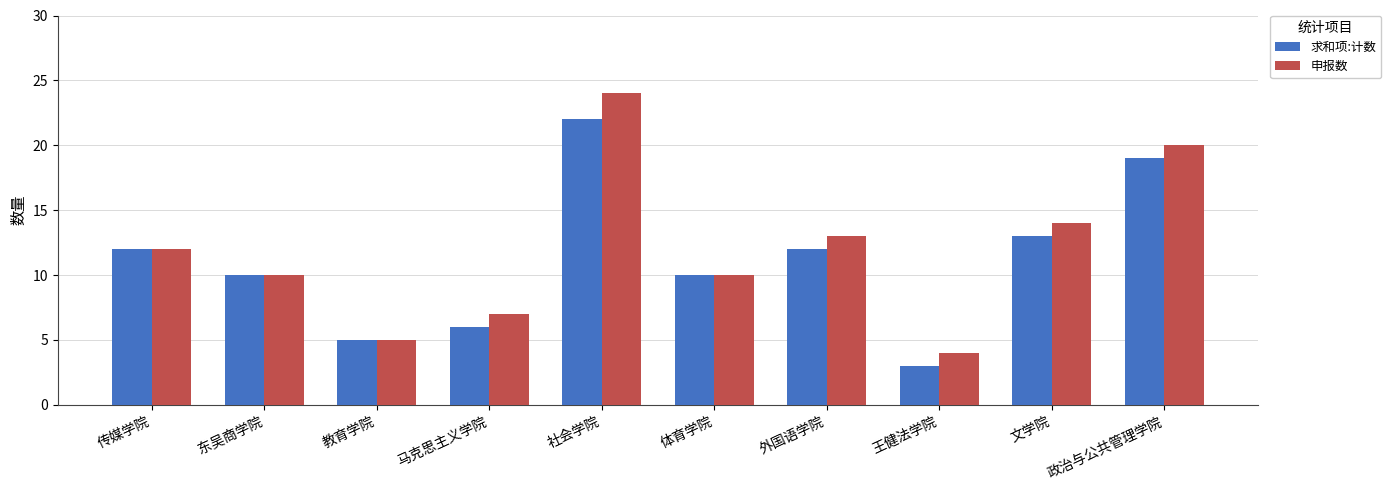

How many series are shown in this chart?

2